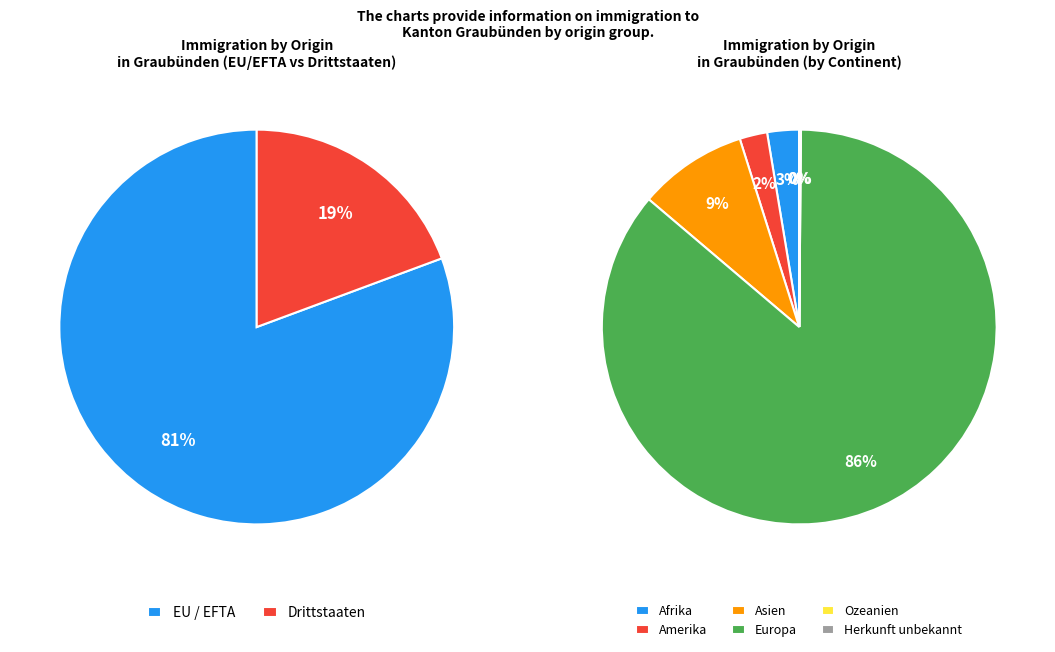

What is the change in value from Europa to Herkunft unbekannt?

-2437